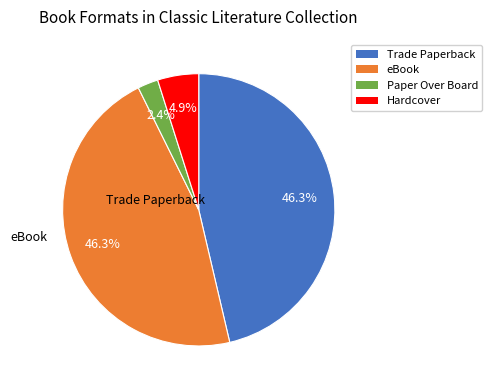

Which has a higher value, Paper Over Board or Trade Paperback?

Trade Paperback